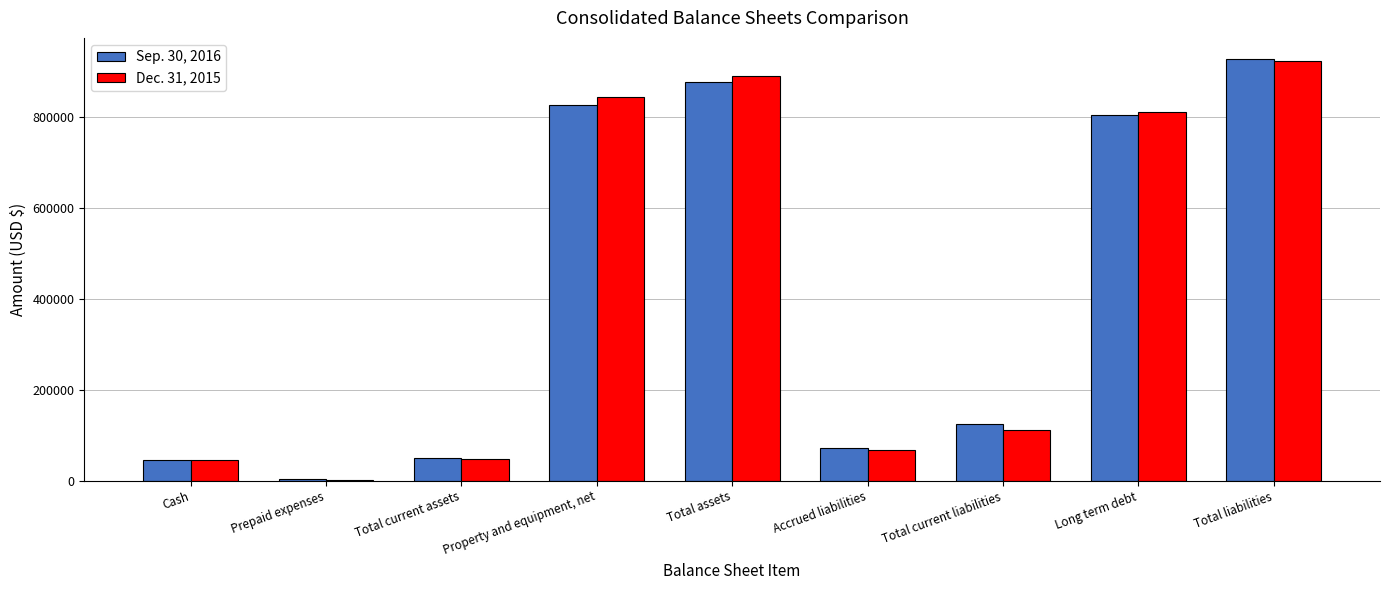

Which label corresponds to the largest value in the chart?

Total liabilities